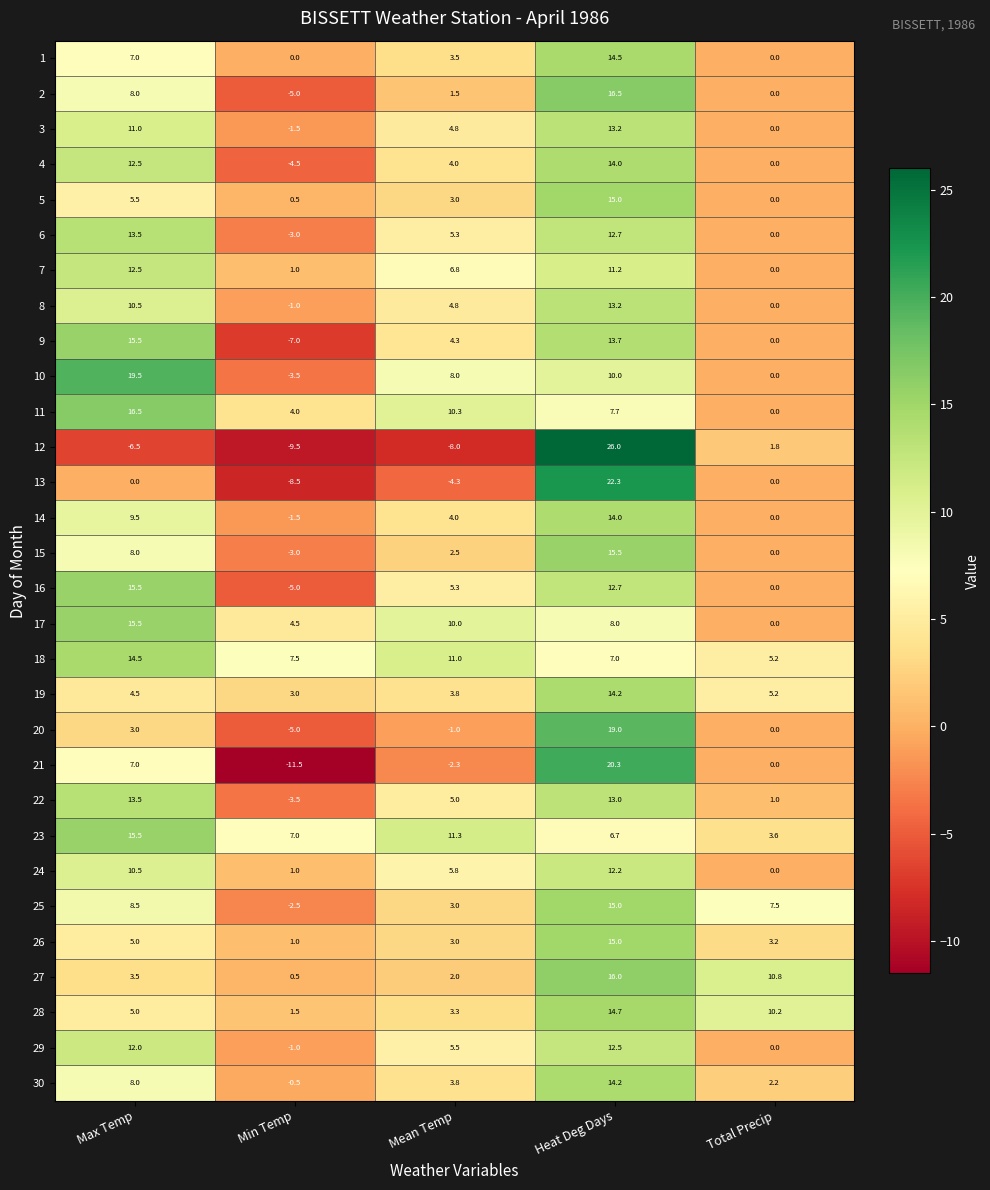

What is the average value of the 21 series?

2.7